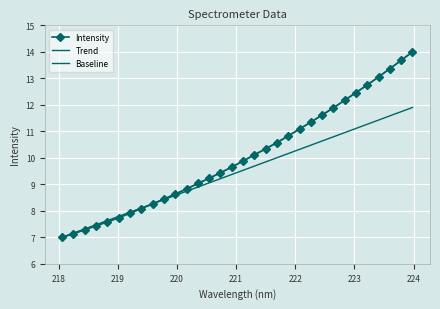

Reading left to right, list all the values displayed in this chart.

Intensity: 7.0	7.1	7.3	7.4	7.6	7.7	7.9	8.1	8.3	8.4	8.6	8.8	9.0	9.2	9.4	9.6	9.9	10.1	10.3	10.6	10.8	11.1	11.3	11.6	11.9	12.2	12.5	12.7	13.1	13.4	13.7	14.0
Trend: 7.0	7.1	7.3	7.4	7.6	7.7	7.9	8.1	8.3	8.4	8.6	8.8	9.0	9.2	9.4	9.7	9.9	10.1	10.3	10.6	10.8	11.1	11.3	11.6	11.9	12.2	12.5	12.8	13.1	13.4	13.7	14.0
Baseline: 7.0	7.2	7.3	7.5	7.6	7.8	7.9	8.1	8.3	8.4	8.6	8.7	8.9	9.1	9.2	9.4	9.5	9.7	9.8	10.0	10.2	10.3	10.5	10.6	10.8	11.0	11.1	11.3	11.4	11.6	11.7	11.9